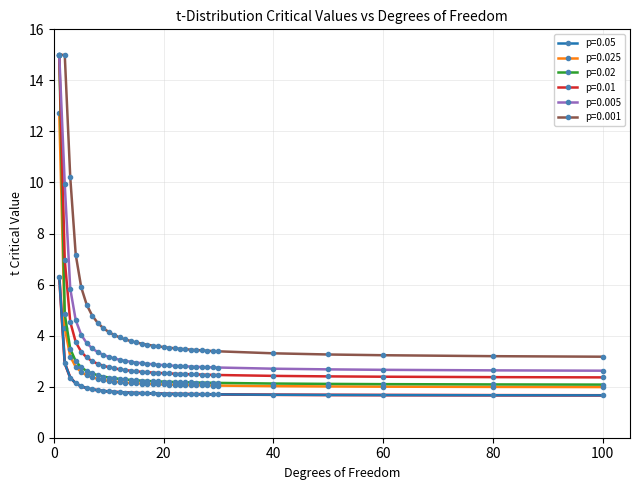

Which series has the largest range (max minus min)?

p=0.02